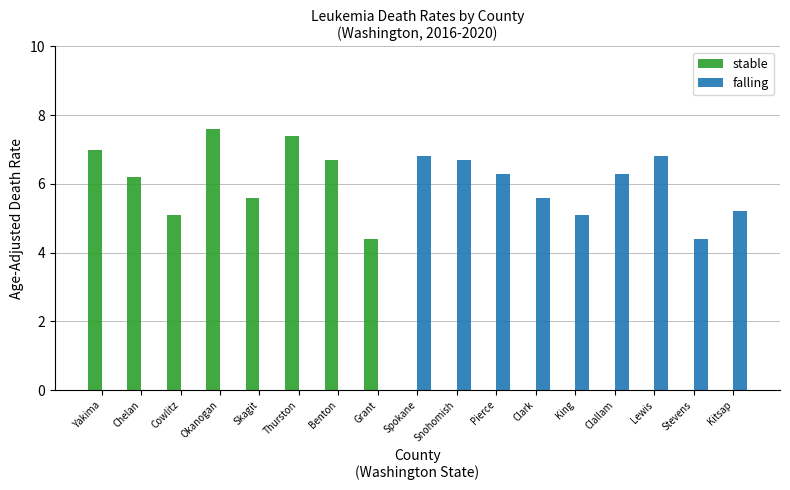

What value does the falling series have at Clallam?

6.3